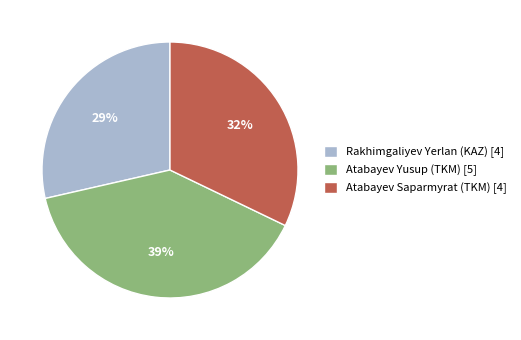

To the nearest percent, what is the combined percentage of Rakhimgaliyev Yerlan (KAZ) and Atabayev Saparmyrat (TKM)?

61%